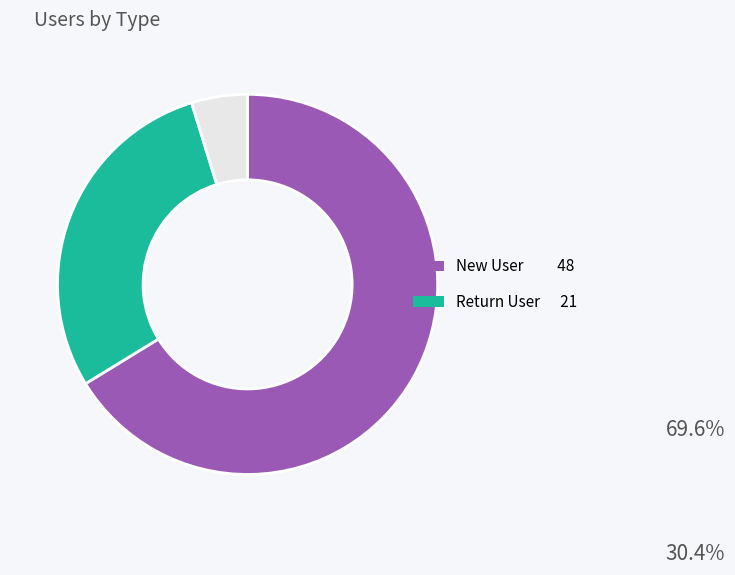

Does any single category account for the majority?

Yes